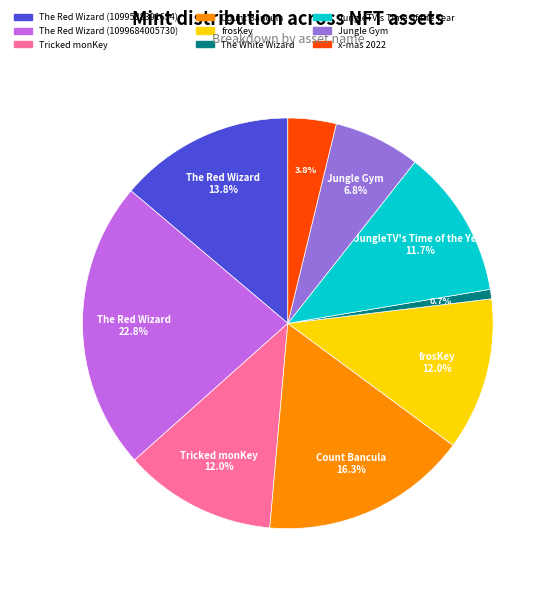

How many segments does this pie chart have?

9